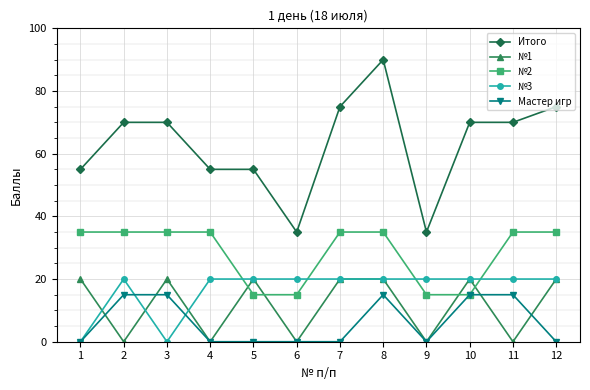

At which category is the sum across all series the highest?

8